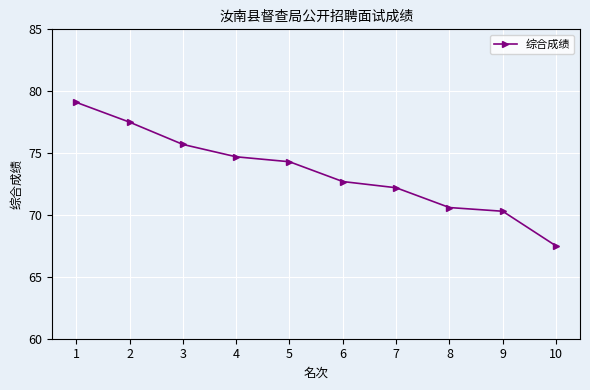

Reading left to right, transcribe all the data shown in this chart.

79.1	77.5	75.7	74.7	74.3	72.7	72.2	70.6	70.3	67.5